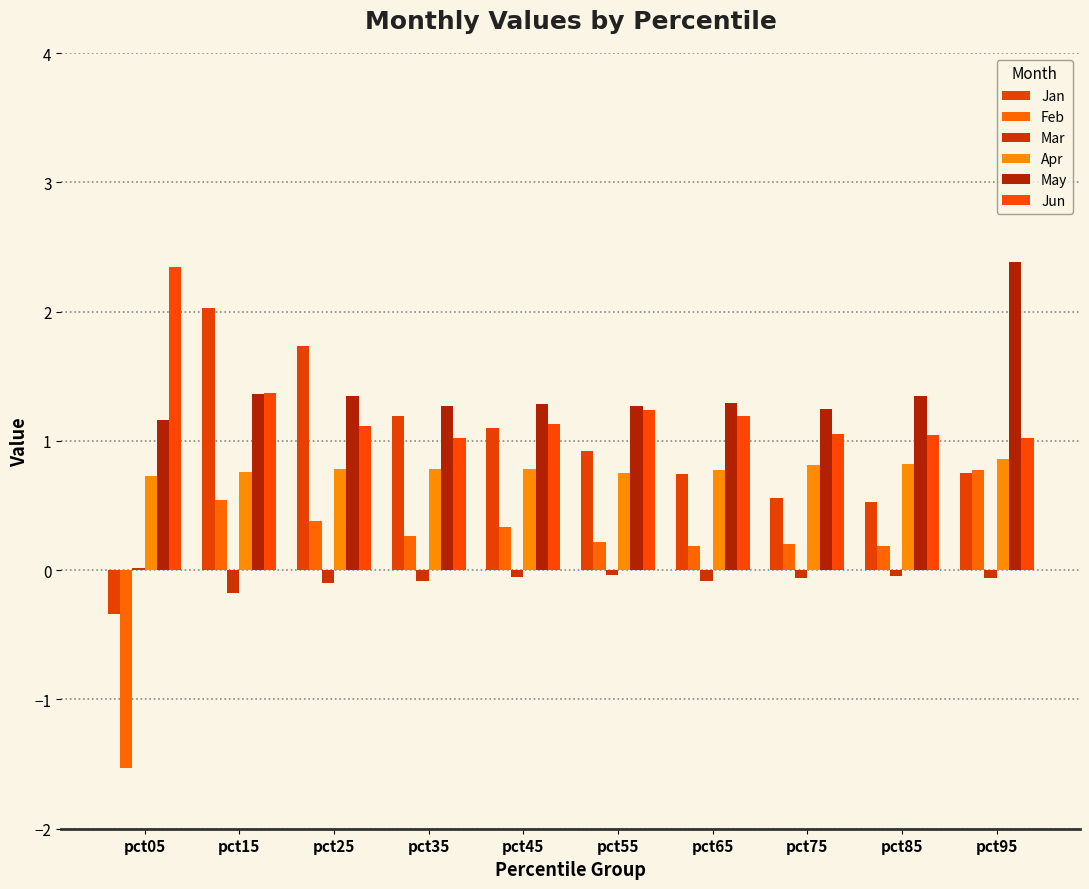

How many groups of bars are there?

10